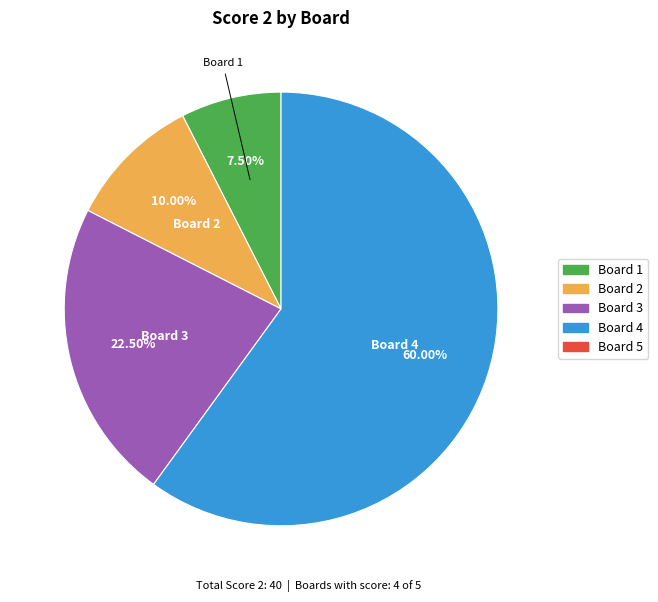

What is the majority slice?

Board 4